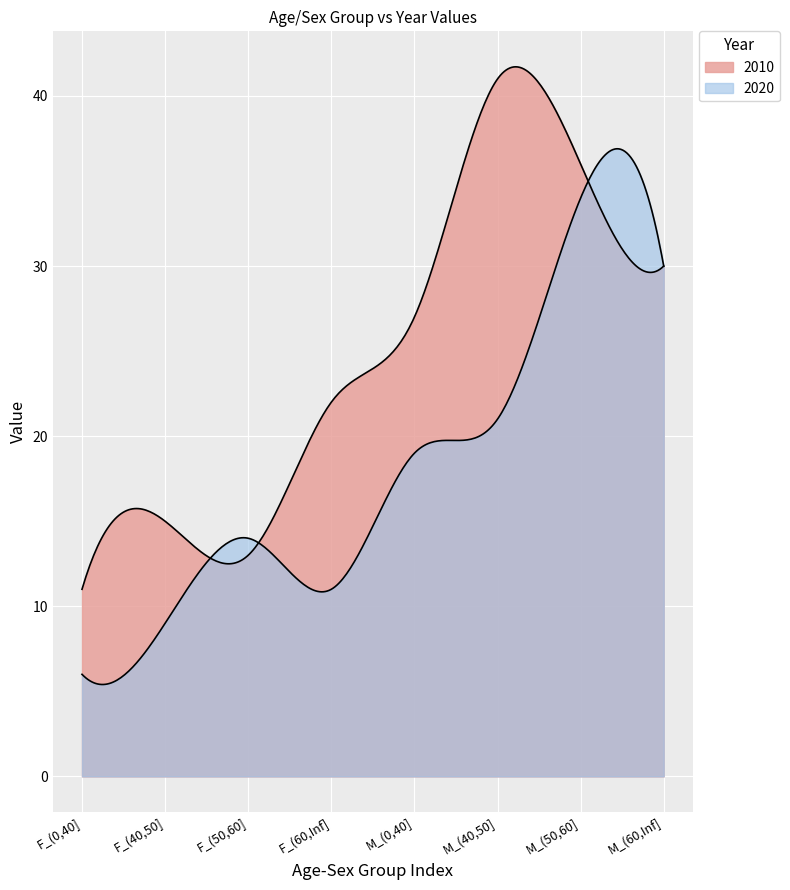

Reading left to right, extract all data points from this chart.

2010: 11	15	13	22	27	41	36	30
2020: 6	9	14	11	19	21	34	30